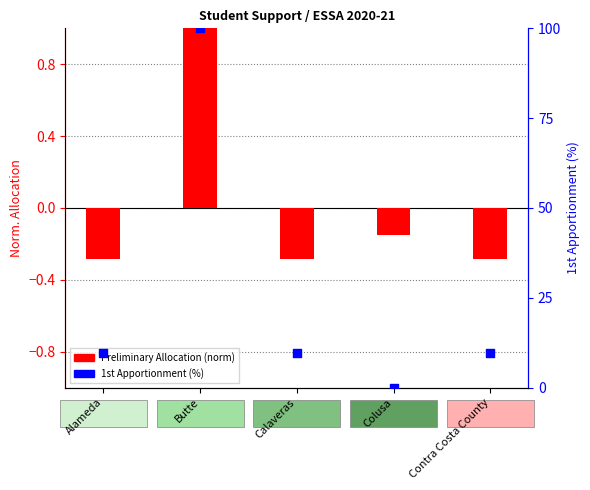

Is the value of Preliminary Allocation (norm) at Calaveras greater than the value of 1st Apportionment (%) at Butte?

No